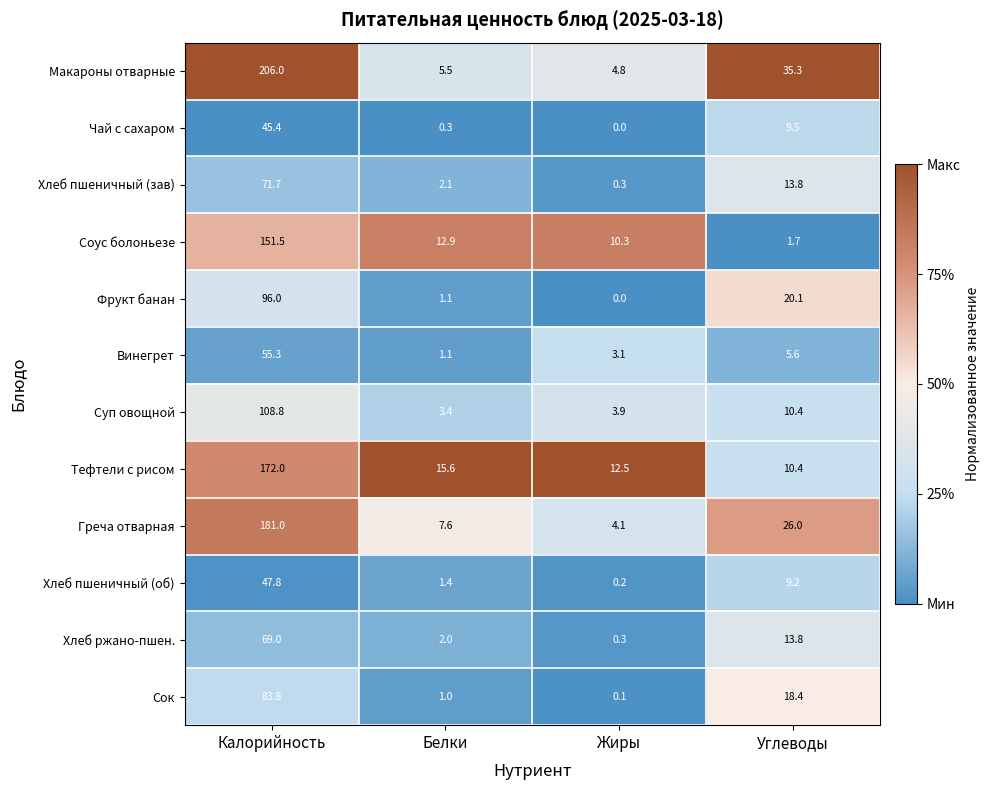

At which category is the sum across all series the highest?

Калорийность